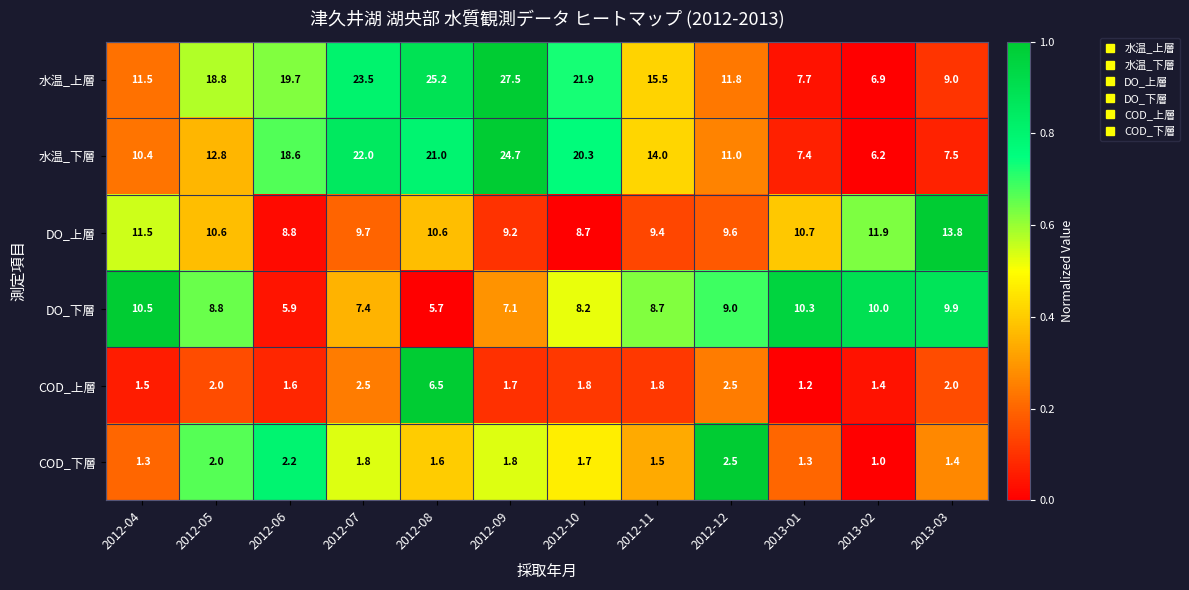

How many data points does each series have?

12